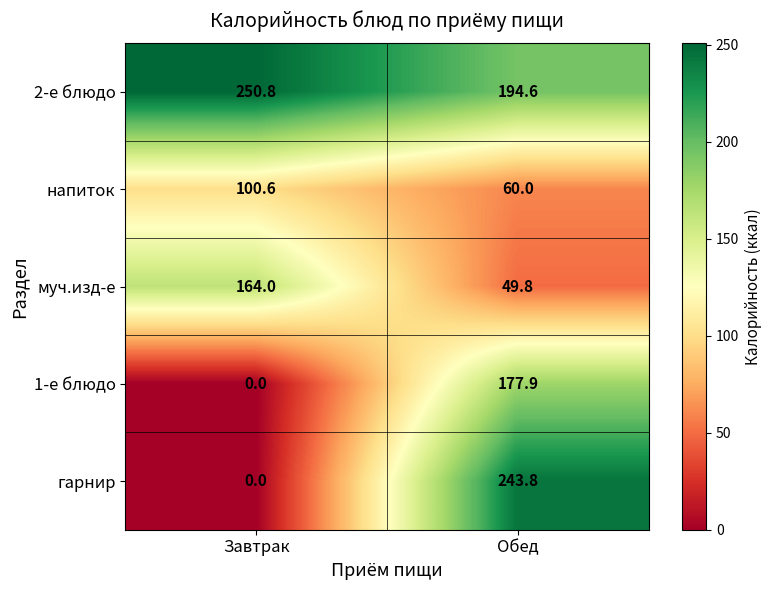

Count the number of data series in this chart.

5